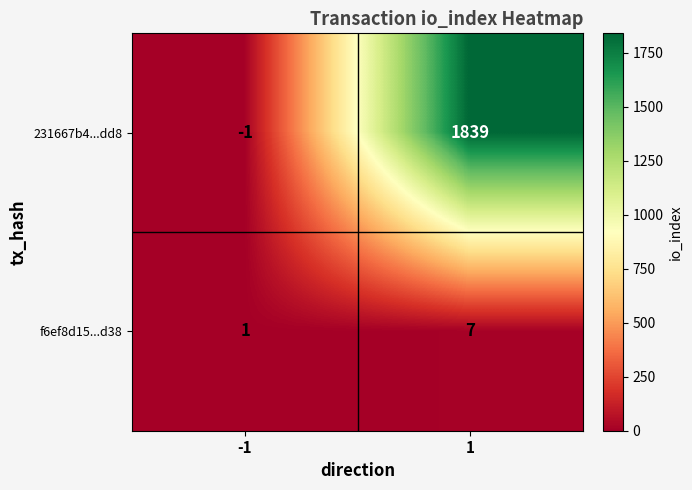

What is the maximum value shown in the chart?

1839